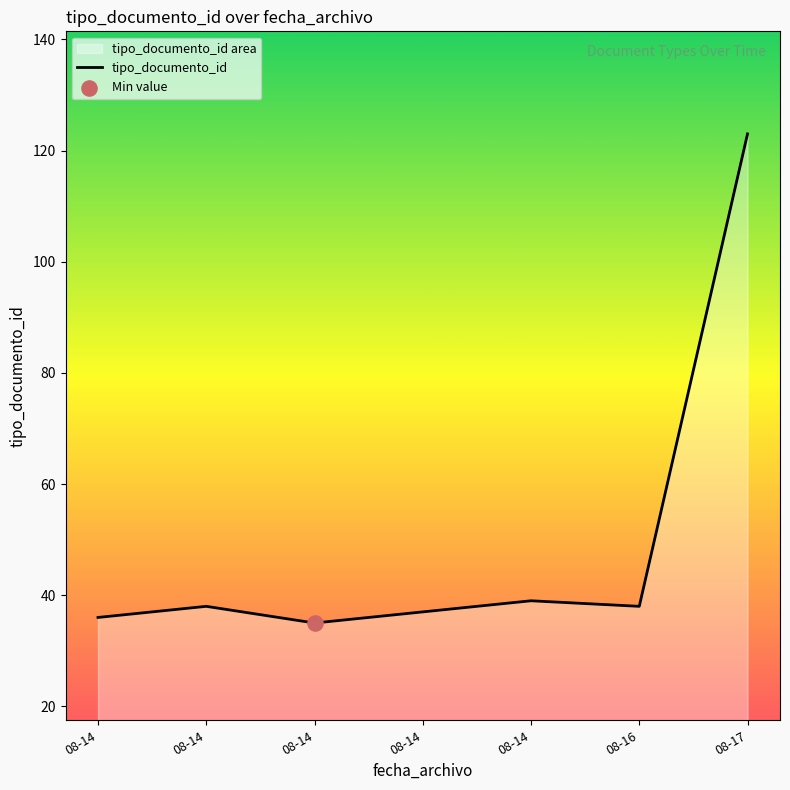

What is the change in value from 08-14 to 08-17?

+87